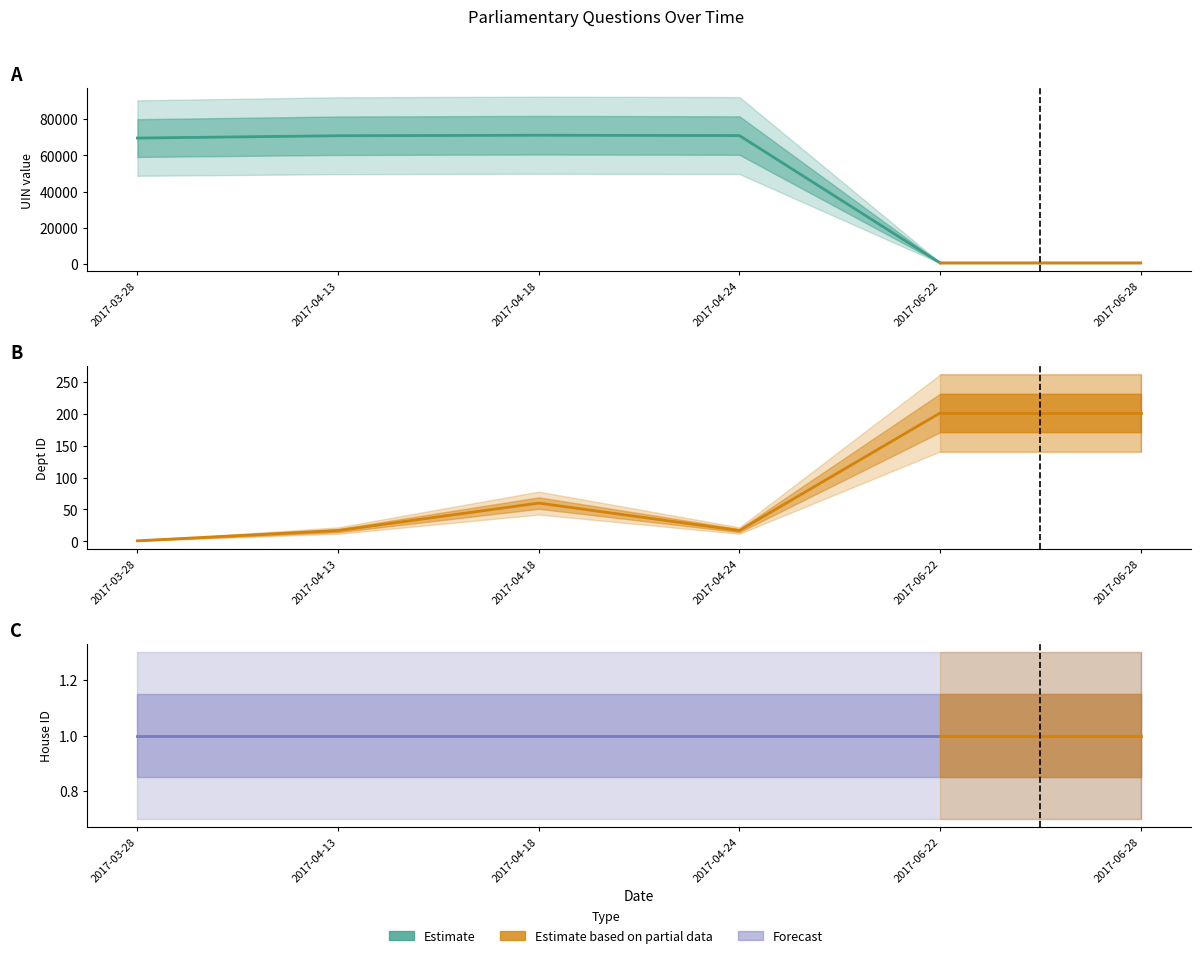

True or false: uin and house id cross at least once.

False